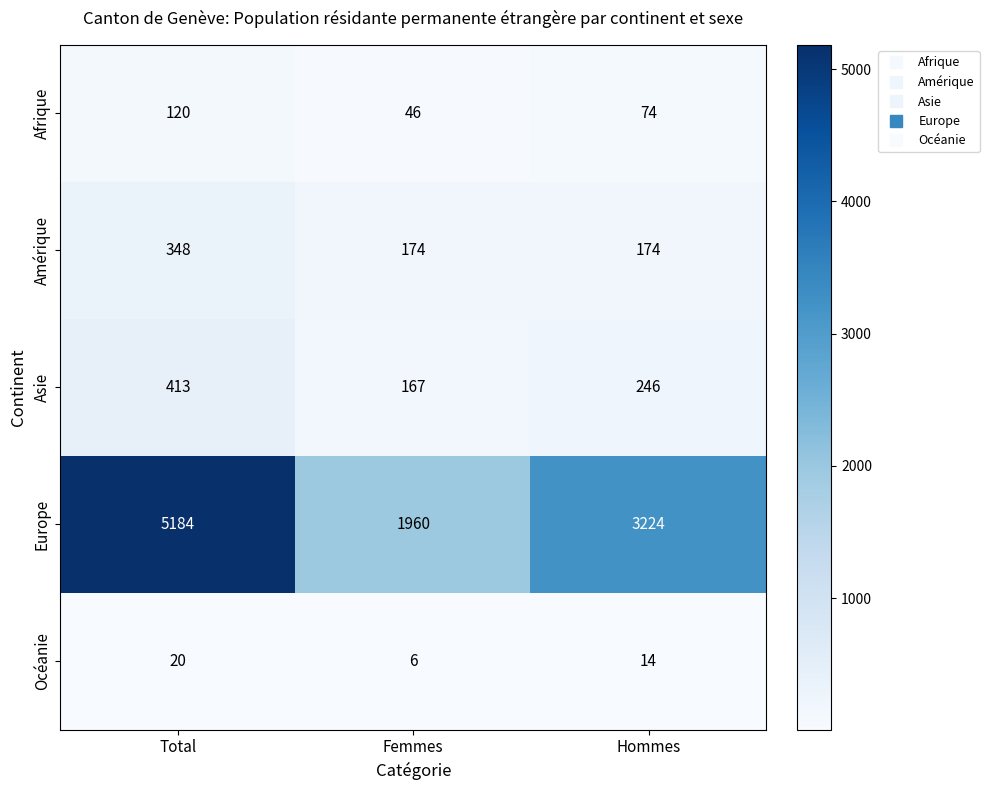

What is the average value of the Europe series?

3456